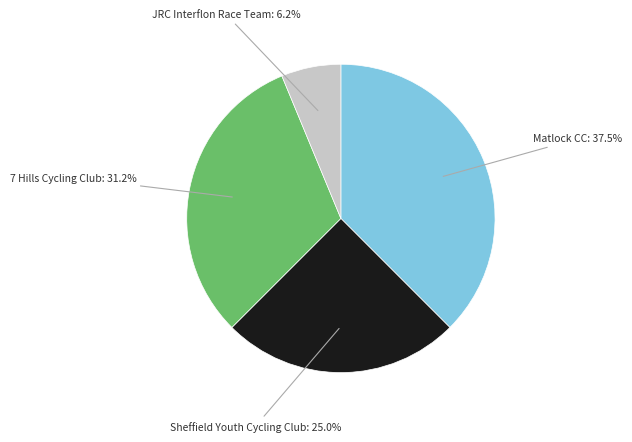

Count the number of slices in the pie.

4